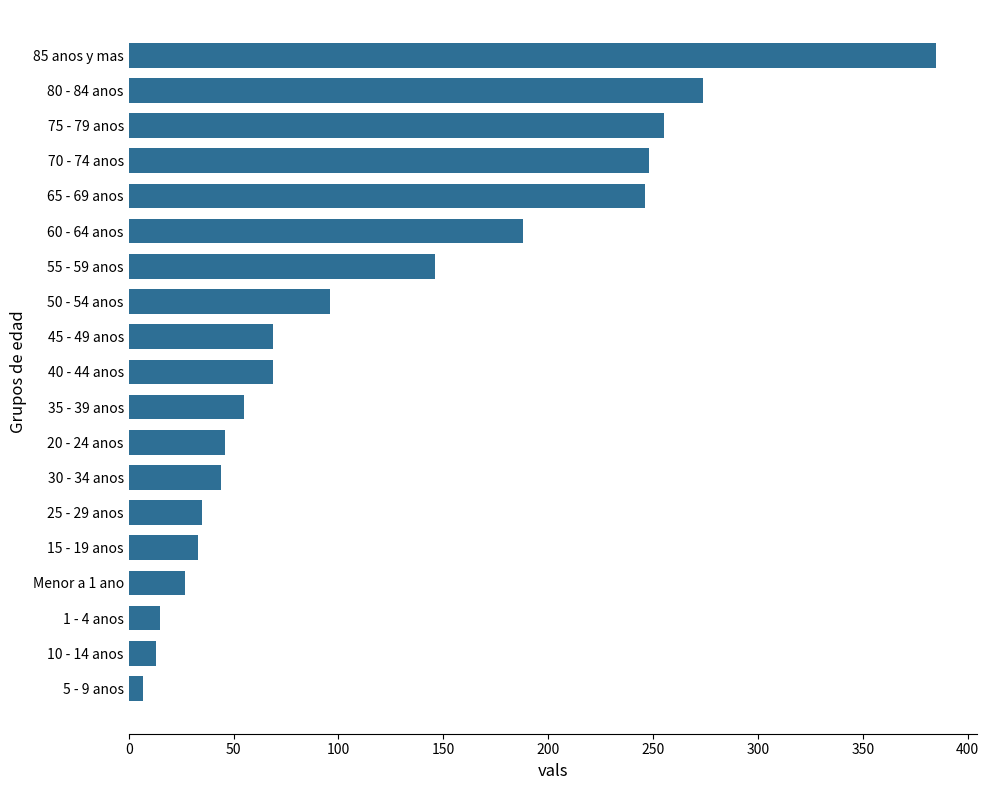

Reading bottom to top, extract all data points from this chart.

5 - 9 anos=7	10 - 14 anos=13	1 - 4 anos=15	Menor a 1 ano=27	15 - 19 anos=33	25 - 29 anos=35	30 - 34 anos=44	20 - 24 anos=46	35 - 39 anos=55	40 - 44 anos=69	45 - 49 anos=69	50 - 54 anos=96	55 - 59 anos=146	60 - 64 anos=188	65 - 69 anos=246	70 - 74 anos=248	75 - 79 anos=255	80 - 84 anos=274	85 anos y mas=385